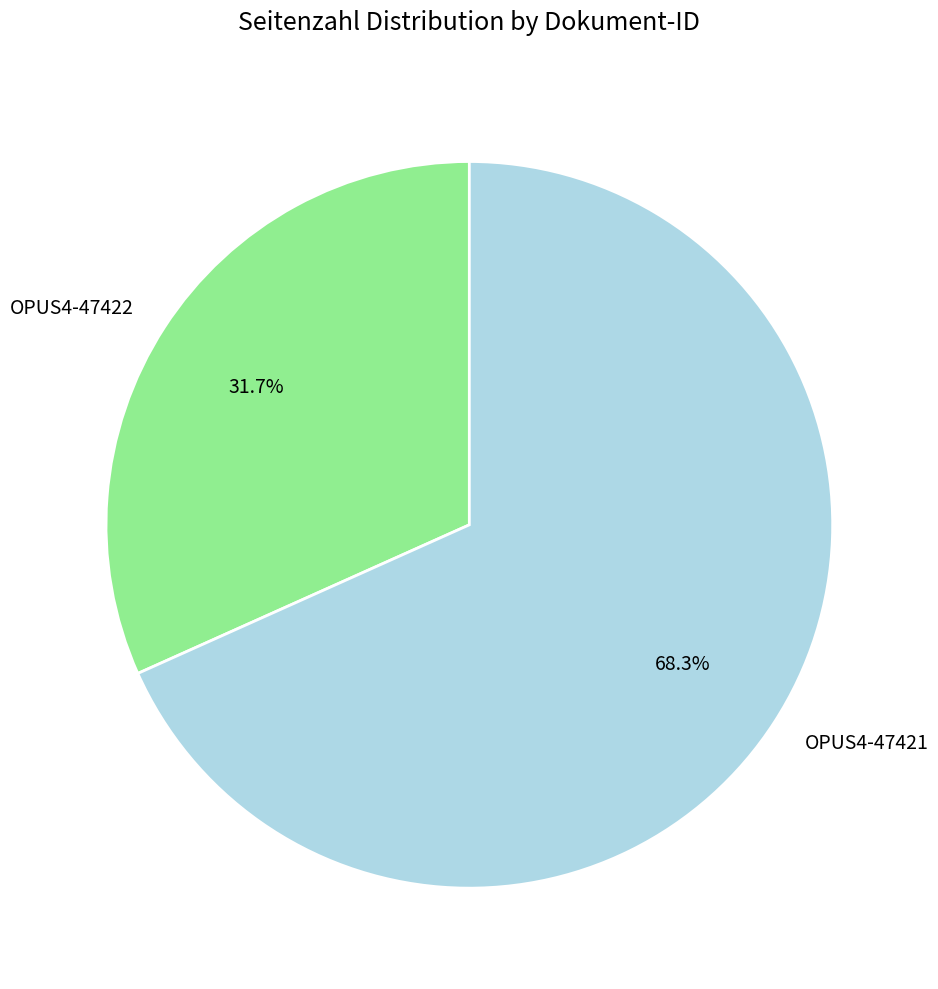

Which has a higher value, OPUS4-47422 or OPUS4-47421?

OPUS4-47421